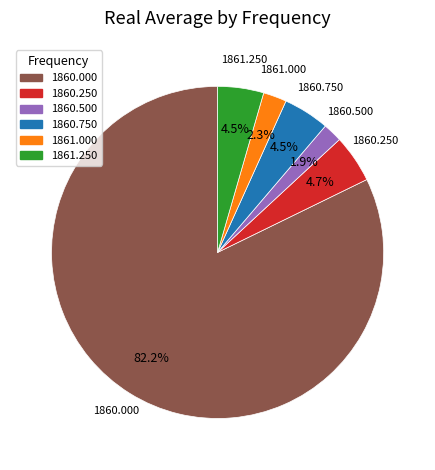

Does any single category account for the majority?

Yes